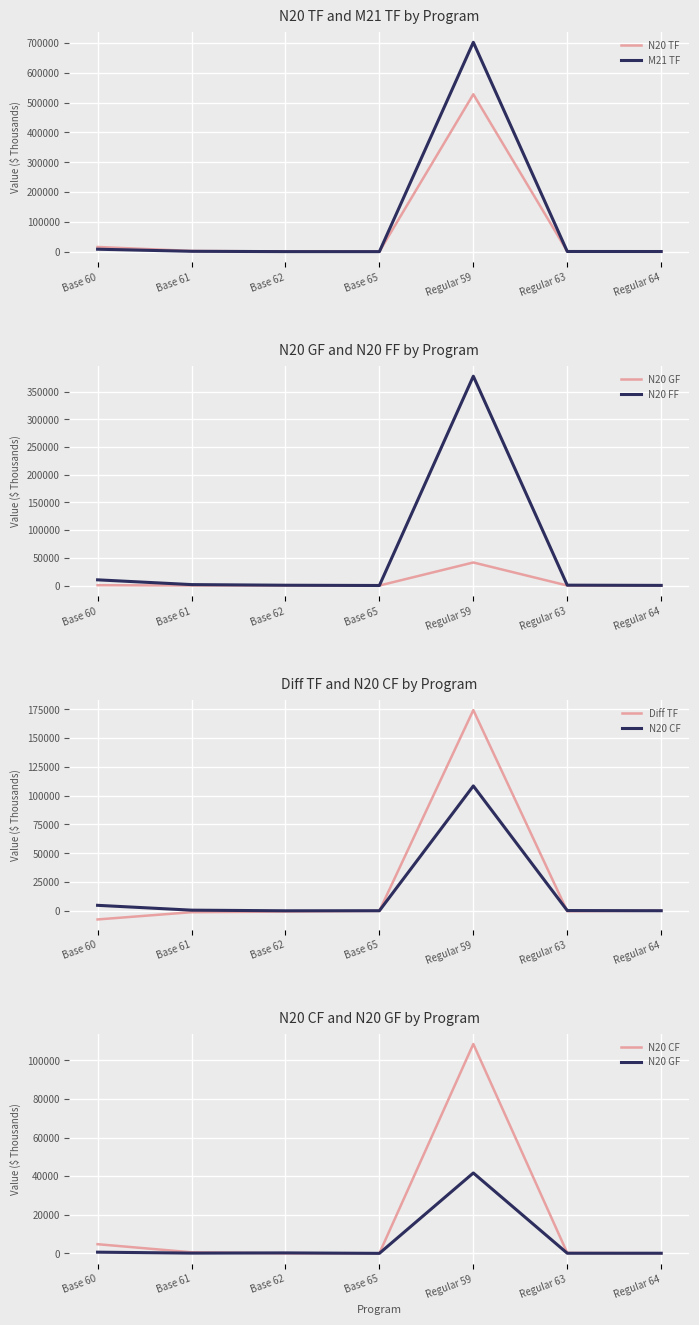

What position from the left is Regular 63?

6